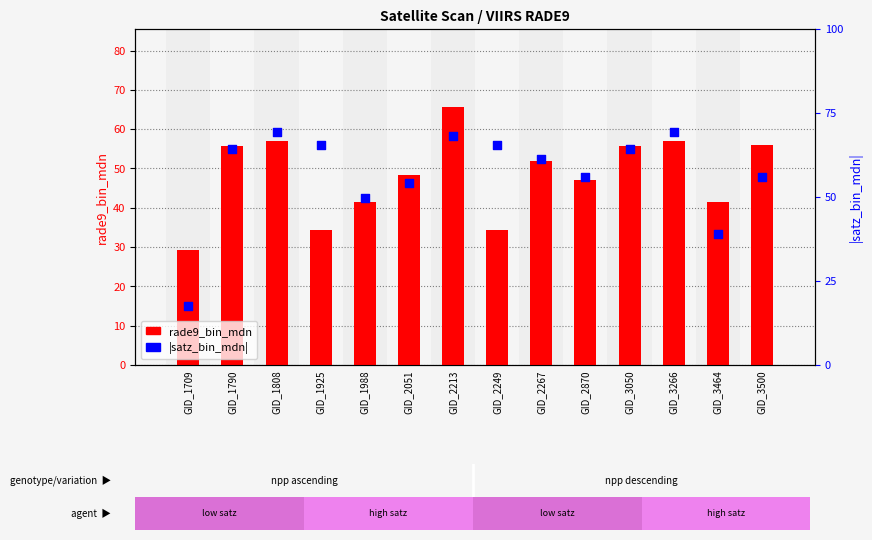

Which series has the largest Y range (max minus min)?

|satz_bin_mdn|